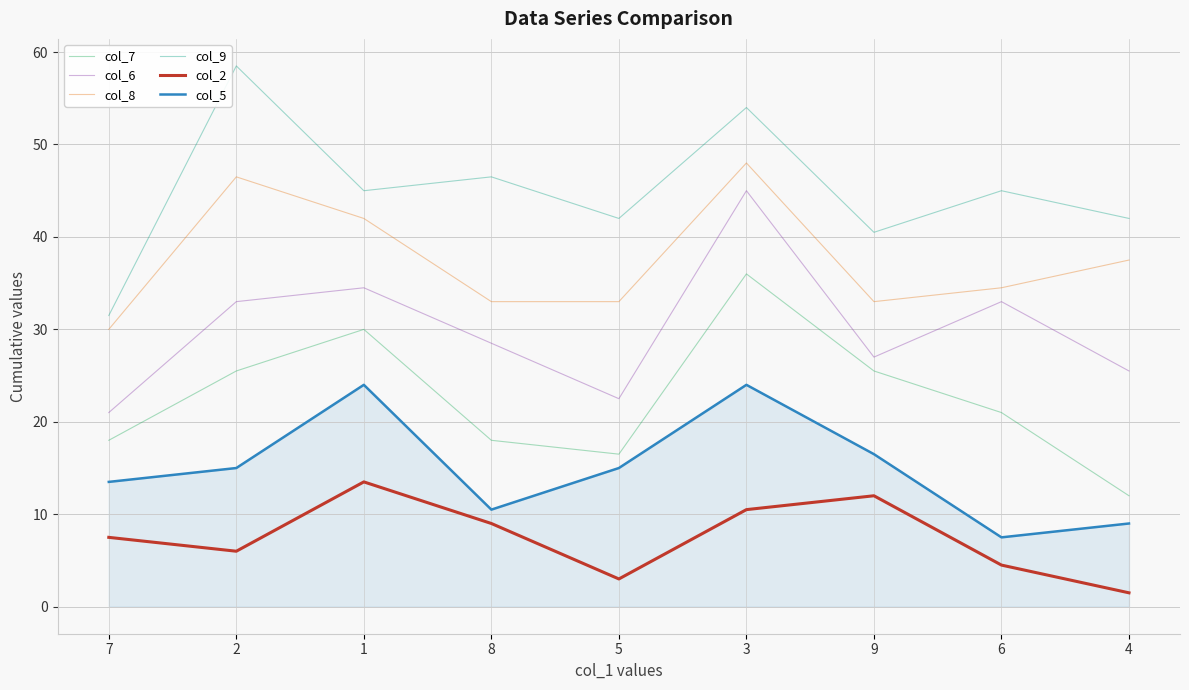

What is the maximum value for col_6?

45.0